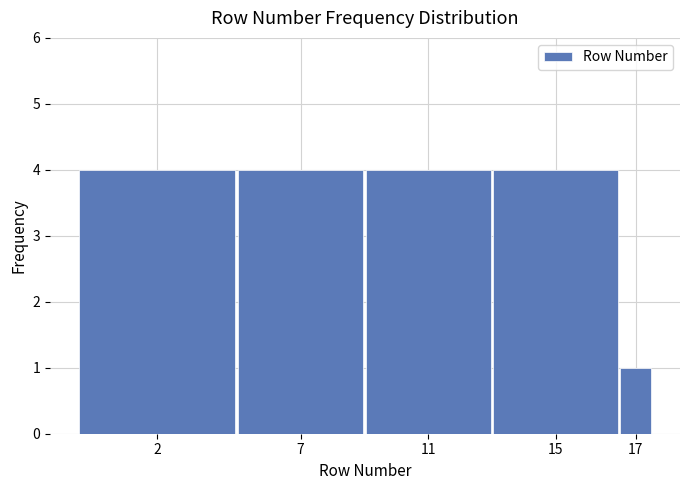

Reading left to right, extract all data points from this chart.

4	4	4	4	1